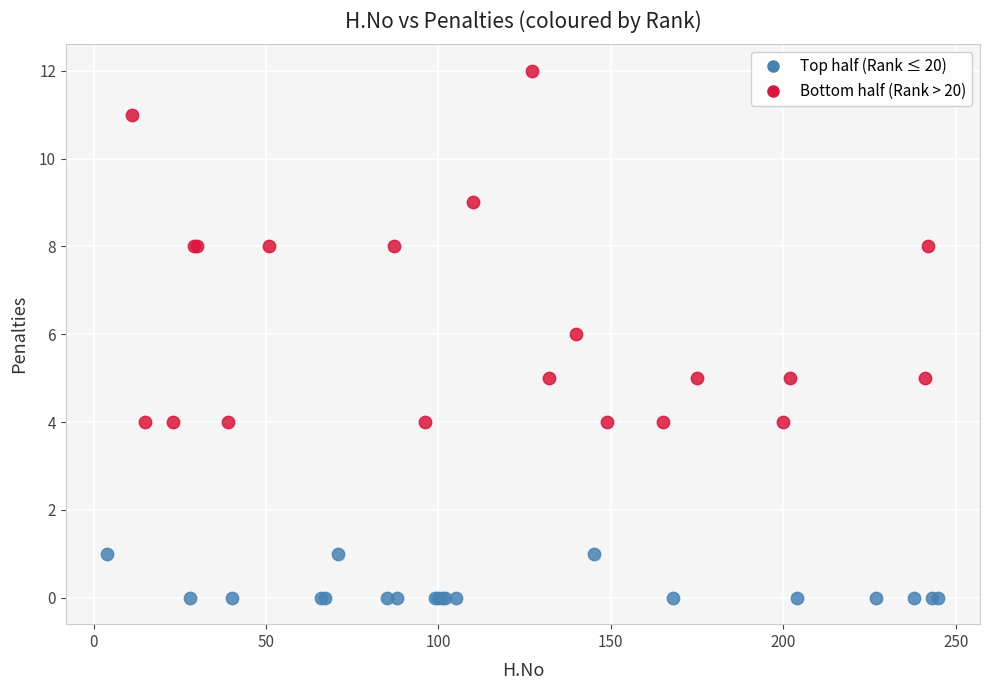

Which series has the largest Y range (max minus min)?

Bottom half (Rank > 20)